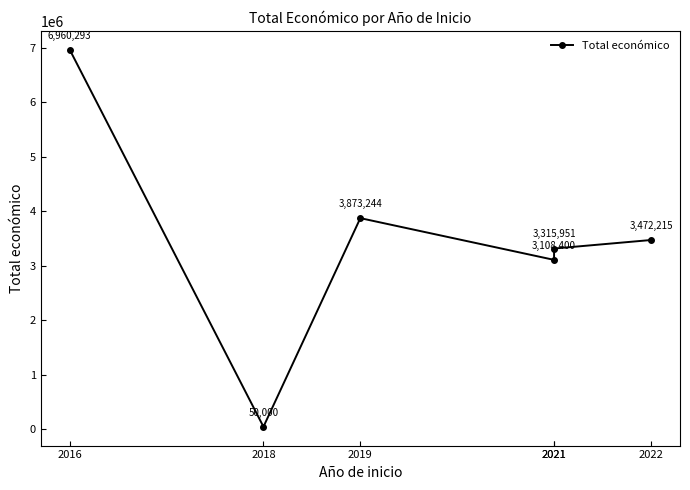

True or false: the data shows 5809082 at 2022.

False